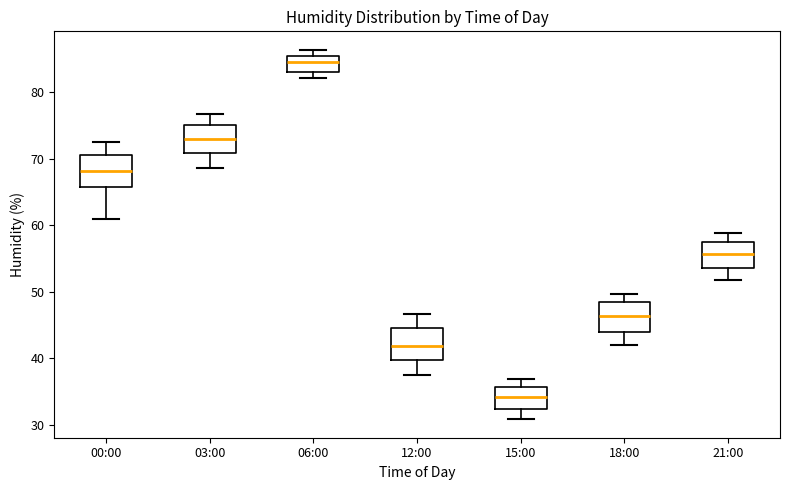

Where is the upper edge of the box for 03:00 on the y-axis? The values are not printed on the chart, so give them approximately, as read against the axis.

75